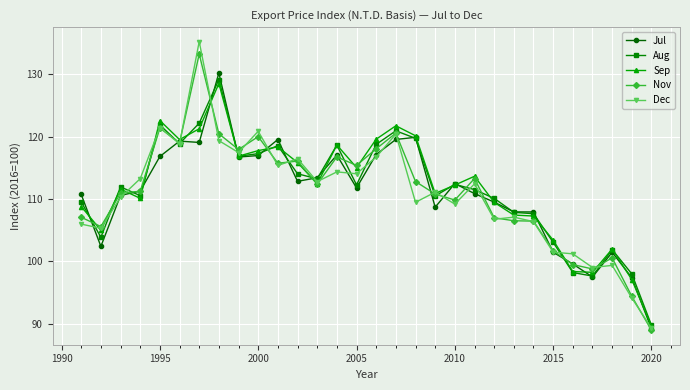

What is the highest value of the Dec series?

135.2